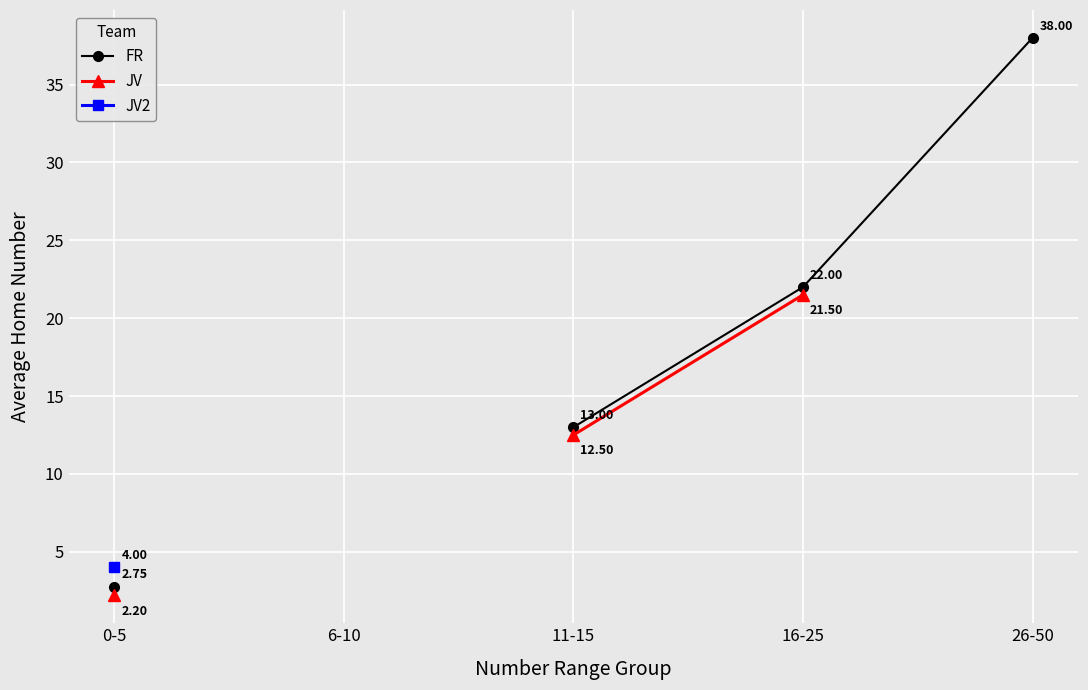

How many values in the JV series are below 12?

1